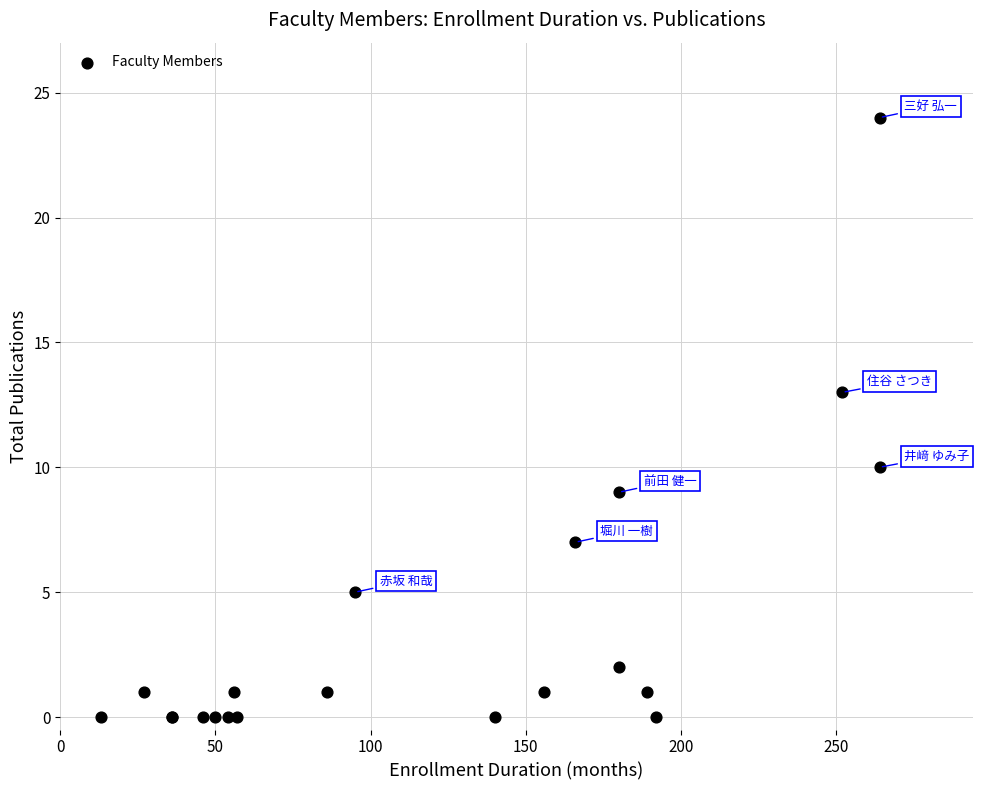

What Y value in the scatter plot is closest to 12?

13